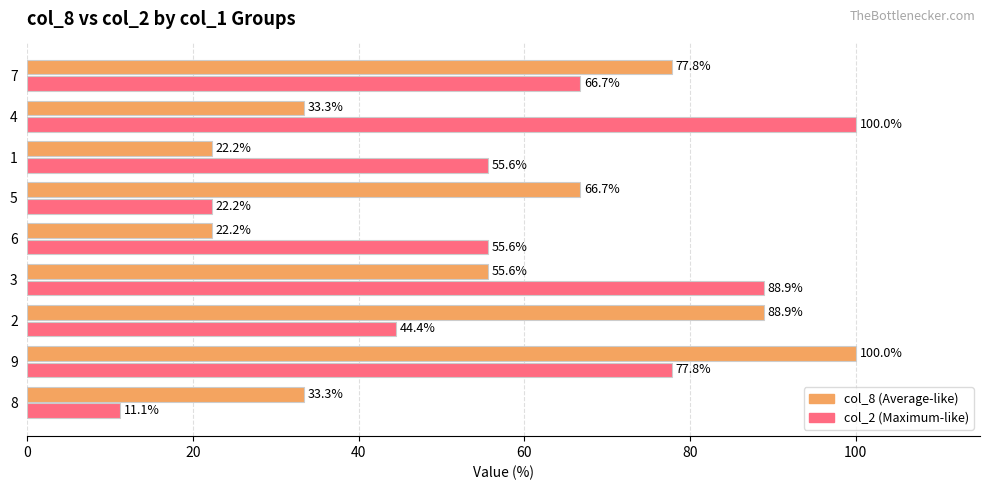

What is the spread (max minus min) of values at 4?

66.7